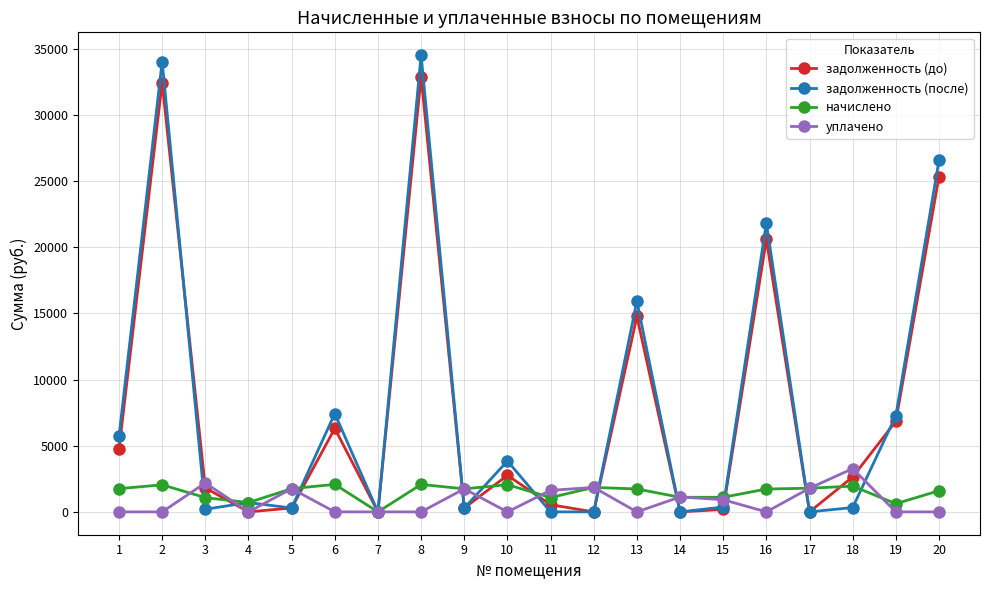

True or false: начислено has more than 0 points higher than both neighbors.

True